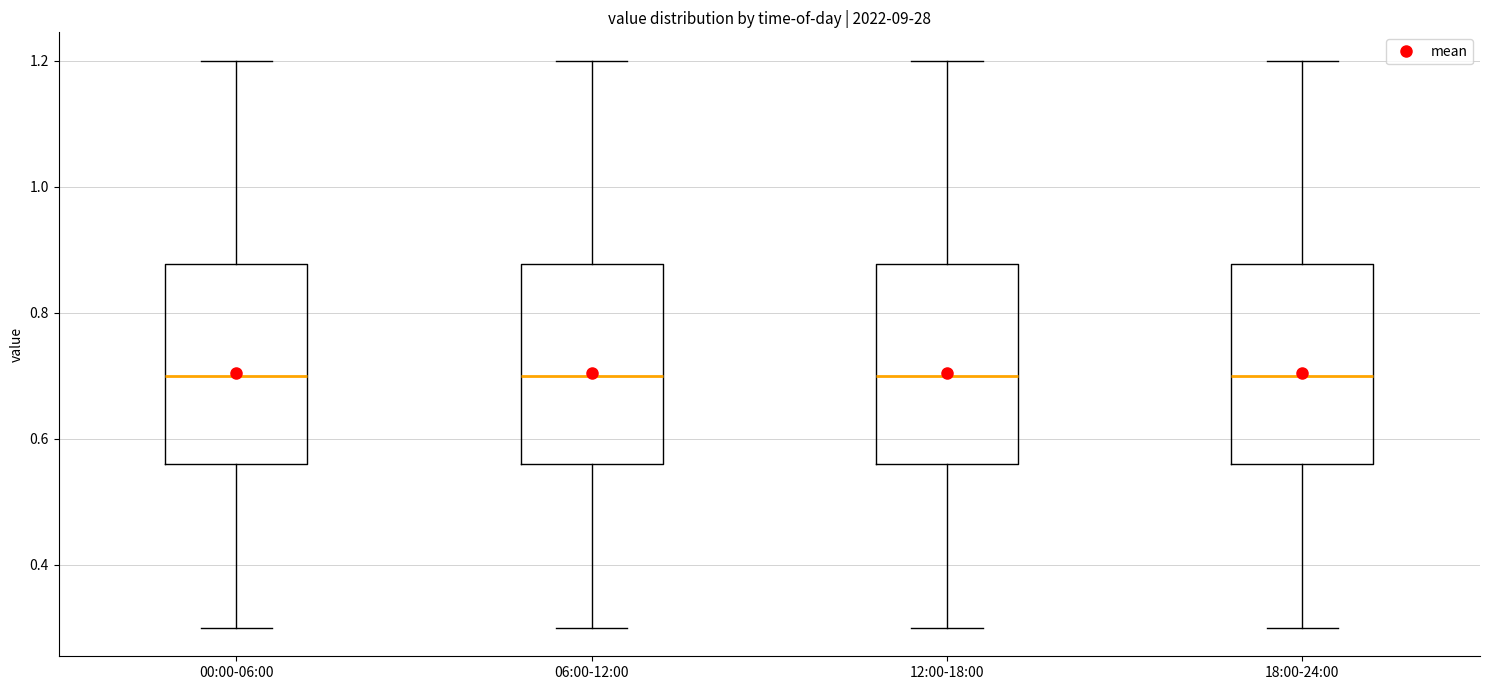

Reading left to right, transcribe this box plot: for each box, give where its median line is, the range the box spans, and where its two whiskers end, as read against the y-axis. The values are not printed on the chart, so give them approximately, as read against the axis.

00:00-06:00: median 0.70, box 0.56 to 0.88, whiskers 0.30 to 1.20
06:00-12:00: median 0.70, box 0.56 to 0.88, whiskers 0.30 to 1.20
12:00-18:00: median 0.70, box 0.56 to 0.88, whiskers 0.30 to 1.20
18:00-24:00: median 0.70, box 0.56 to 0.88, whiskers 0.30 to 1.20